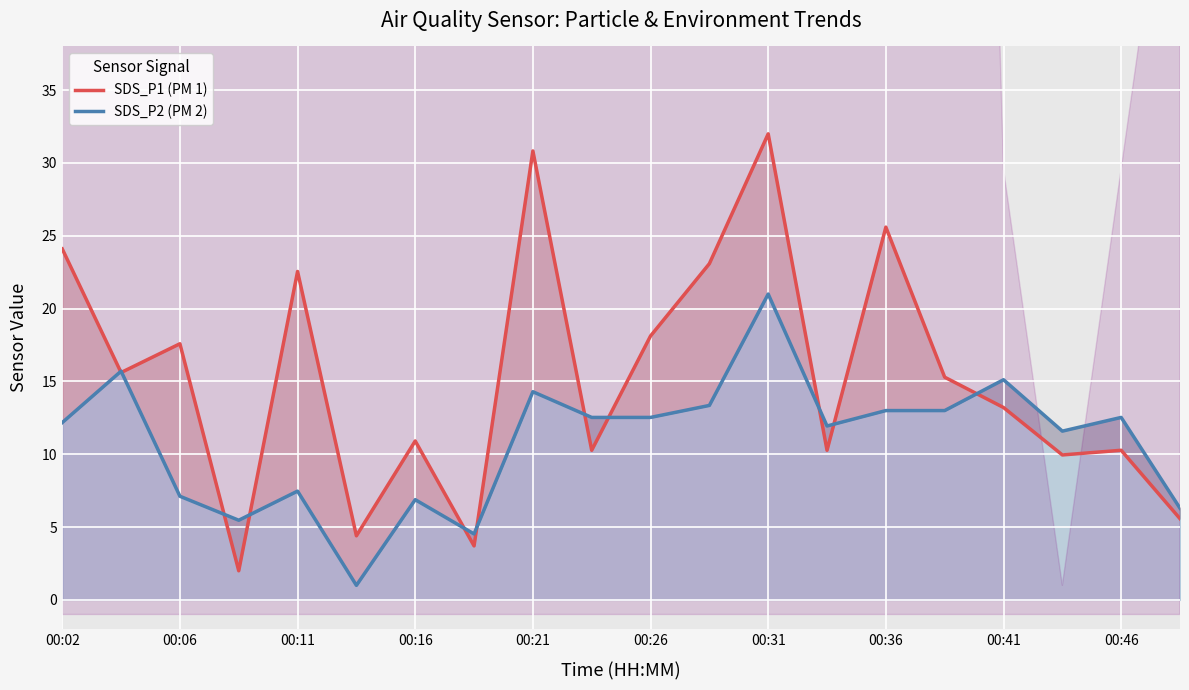

Reading left to right, what are all the values shown in this chart?

SDS_P1 (PM 1): 24.1	15.6	17.6	2.0	22.6	4.4	10.9	3.7	30.8	10.3	18.1	23.1	32.0	10.3	25.6	15.3	13.2	10.0	10.3	5.6
SDS_P2 (PM 2): 12.2	15.7	7.1	5.5	7.5	1.0	6.9	4.5	14.3	12.5	12.5	13.4	21.0	11.9	13.0	13.0	15.1	11.6	12.5	6.3